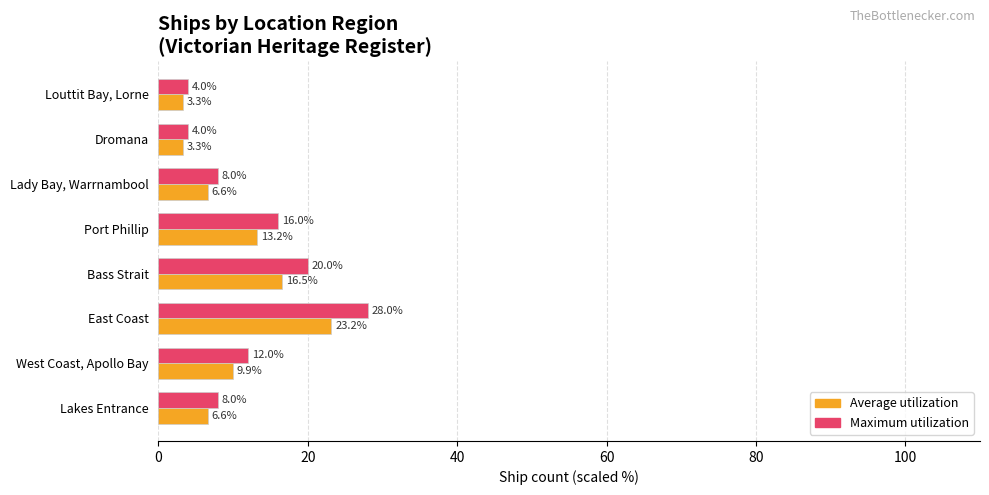

What is the average value of the Maximum utilization series?

12.5